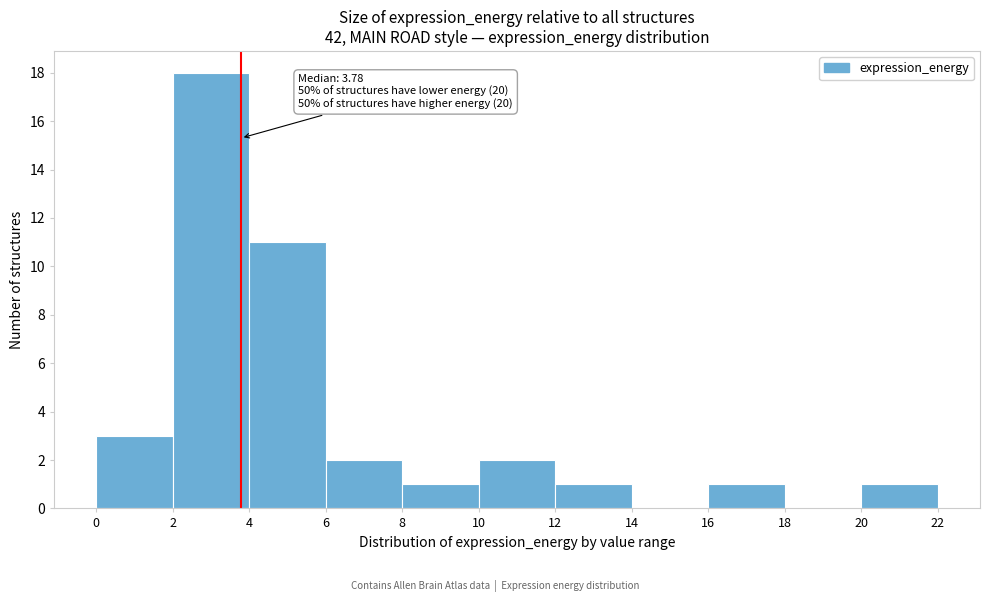

Which range on the x-axis has the tallest bar?

2 to 4